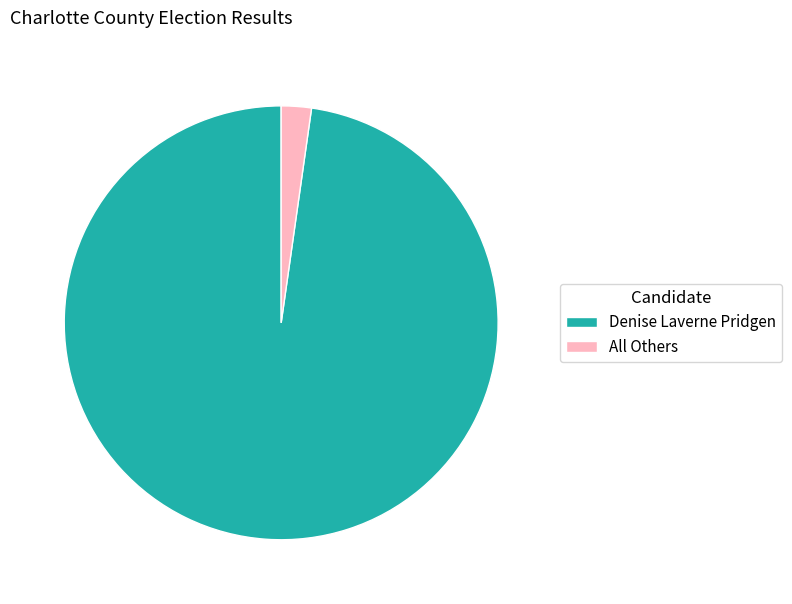

Is the sum of Denise Laverne Pridgen and All Others greater than half?

Yes